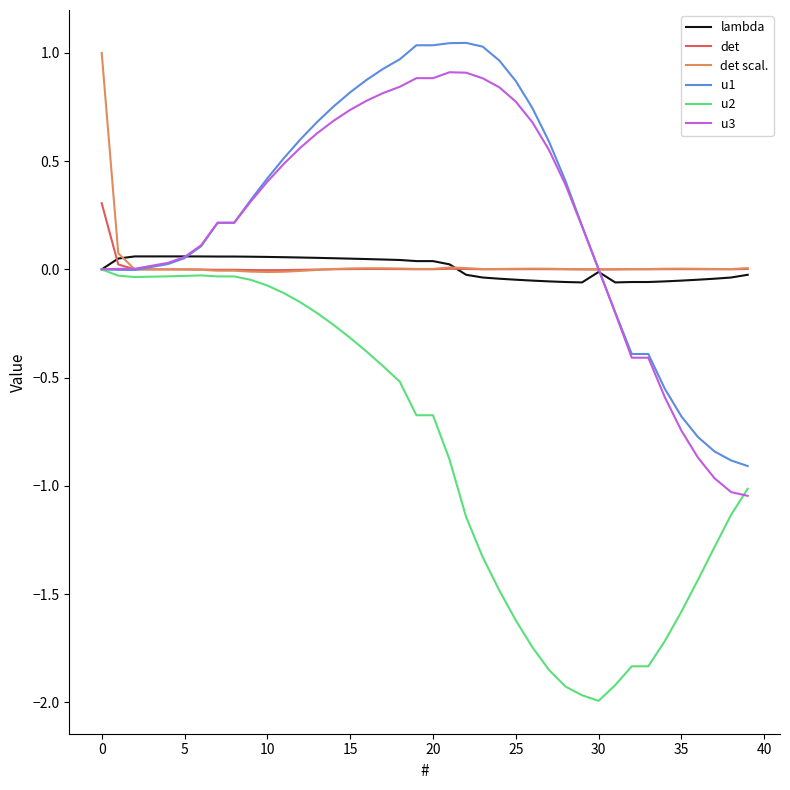

What is the smallest value displayed?

-2.0